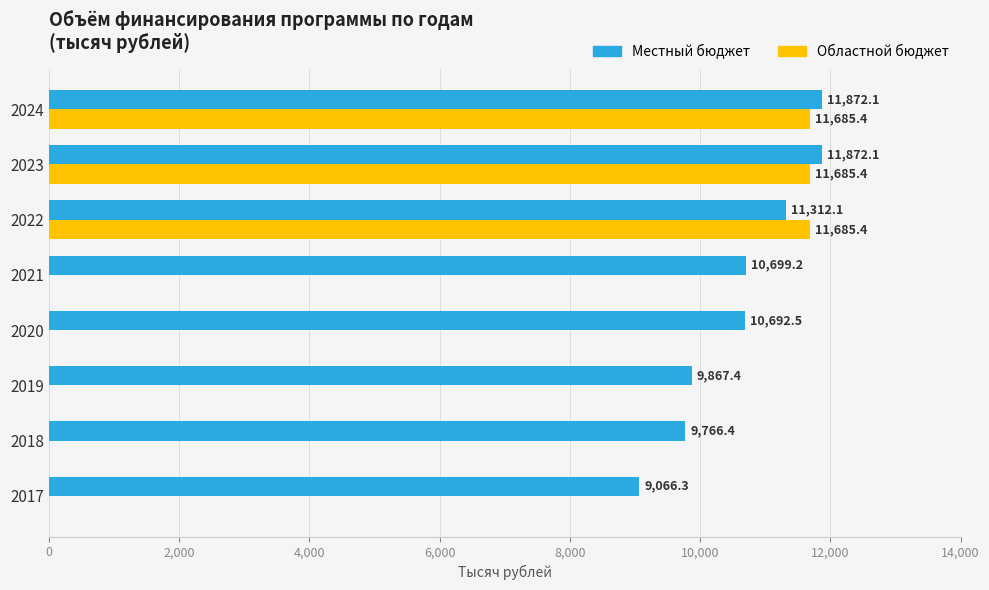

What is the average value of the Местный бюджет series?

10643.5